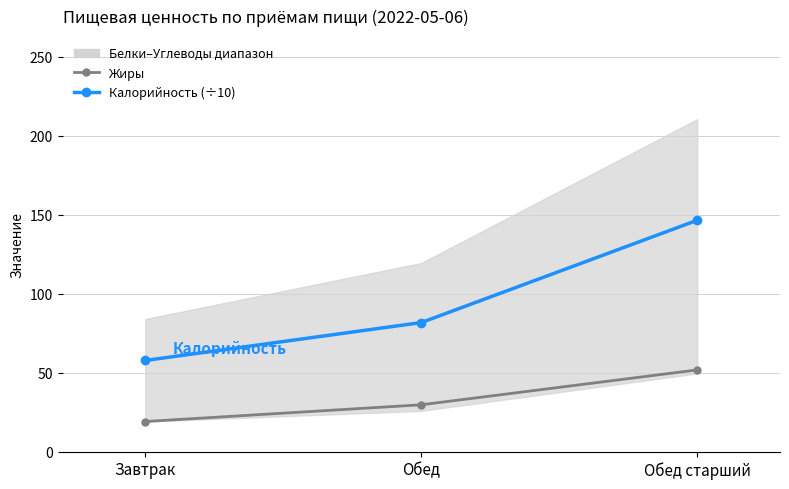

What value does the Калорийность (÷10) series have at Обед?

81.7